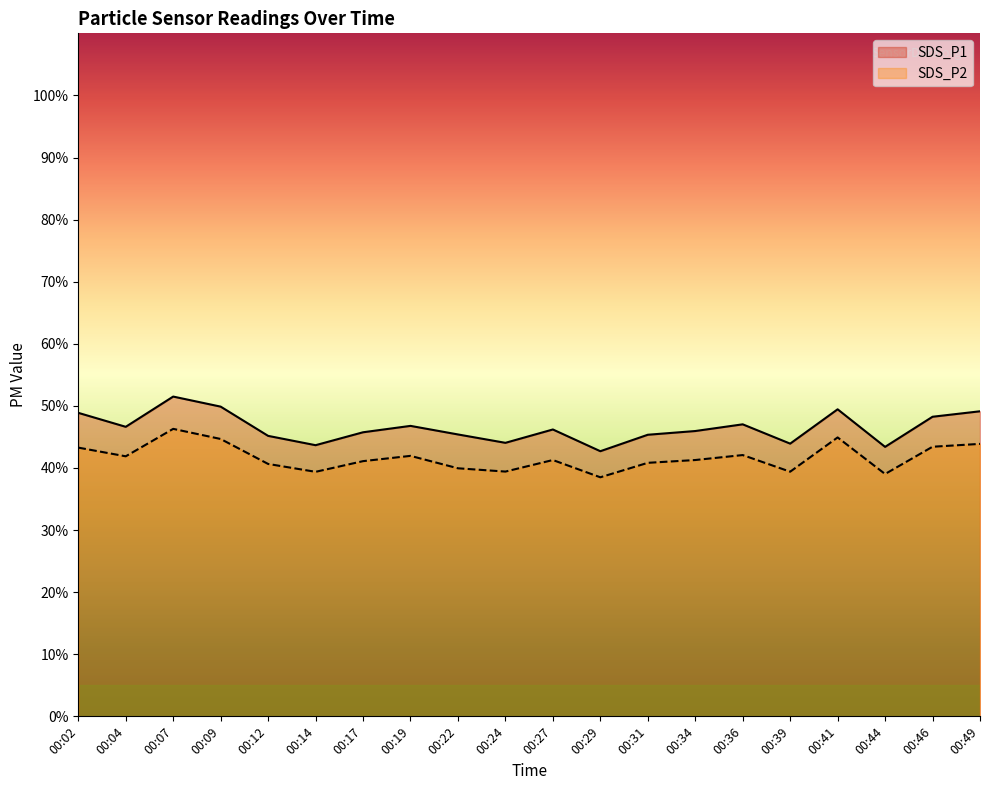

Reading left to right, extract all data points from this chart.

SDS_P1: 48.9	46.6	51.5	49.9	45.2	43.7	45.8	46.8	45.4	44.0	46.2	42.7	45.4	46.0	47.0	43.9	49.5	43.4	48.2	49.1
SDS_P2: 43.3	41.9	46.3	44.7	40.6	39.4	41.1	42.0	40.0	39.4	41.3	38.5	40.8	41.3	42.1	39.4	44.9	39.0	43.4	43.9